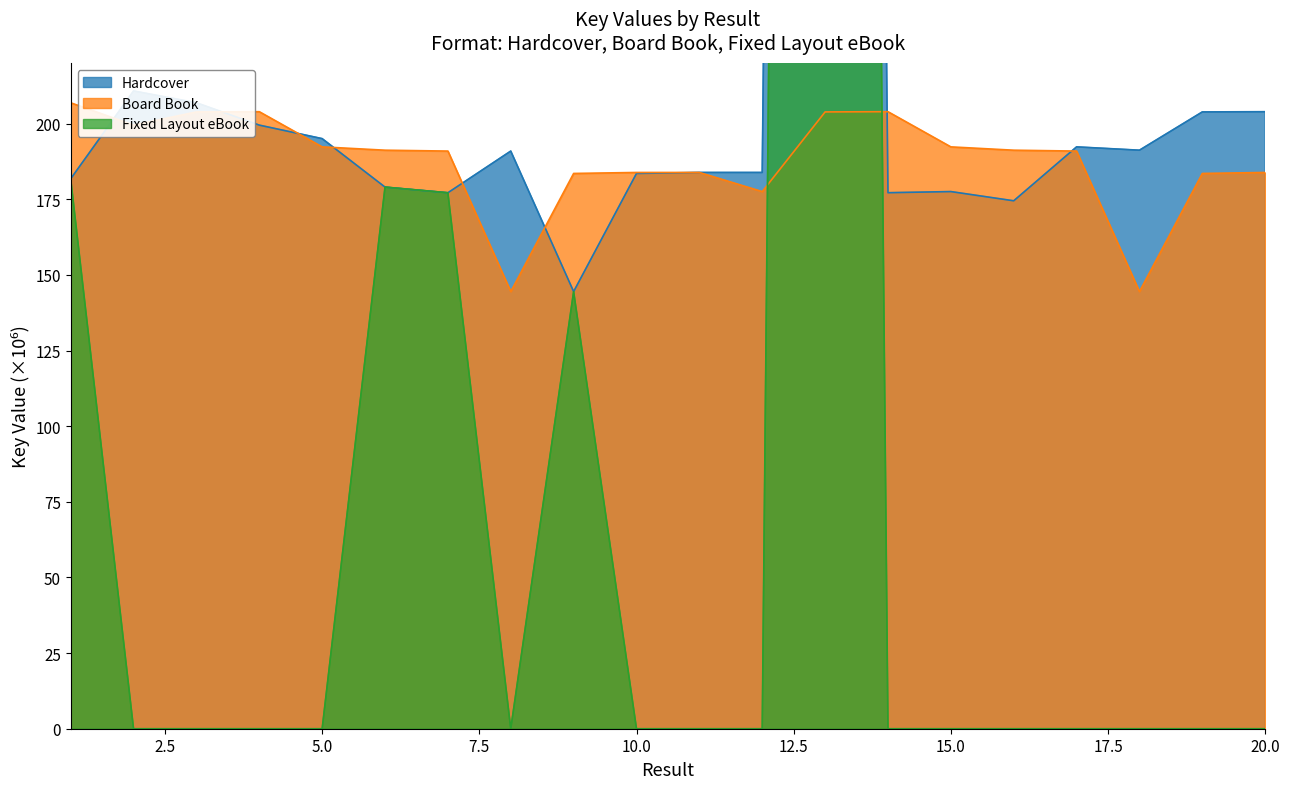

How many interior local peaks does the Fixed Layout eBook series have?

3